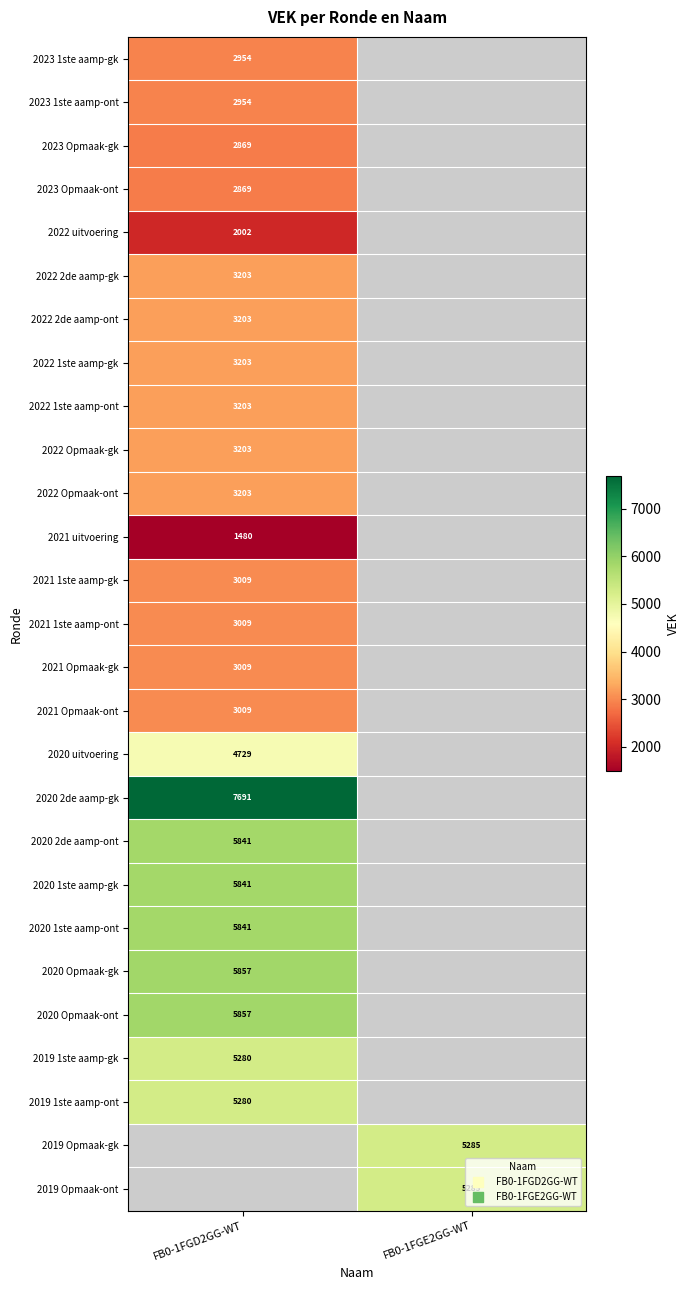

At how many categories does at least one series exceed 5412?

1